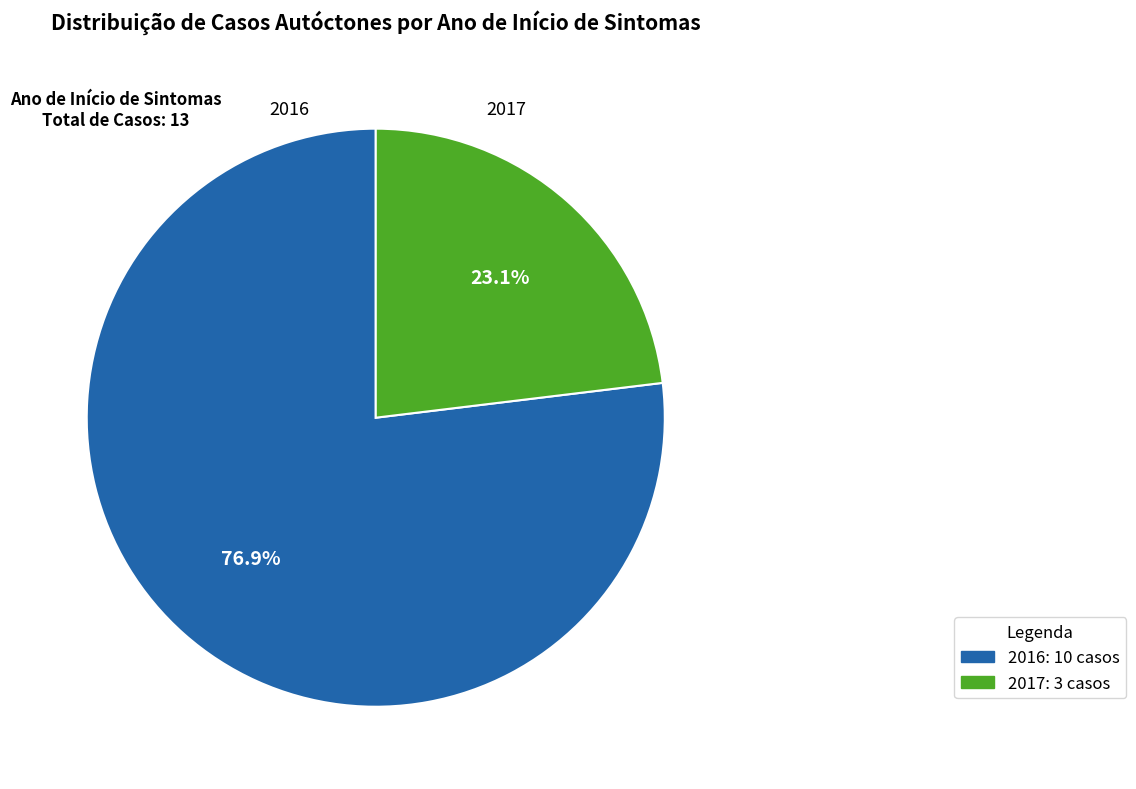

What percentage is the 2017 slice, to the nearest percent?

23%